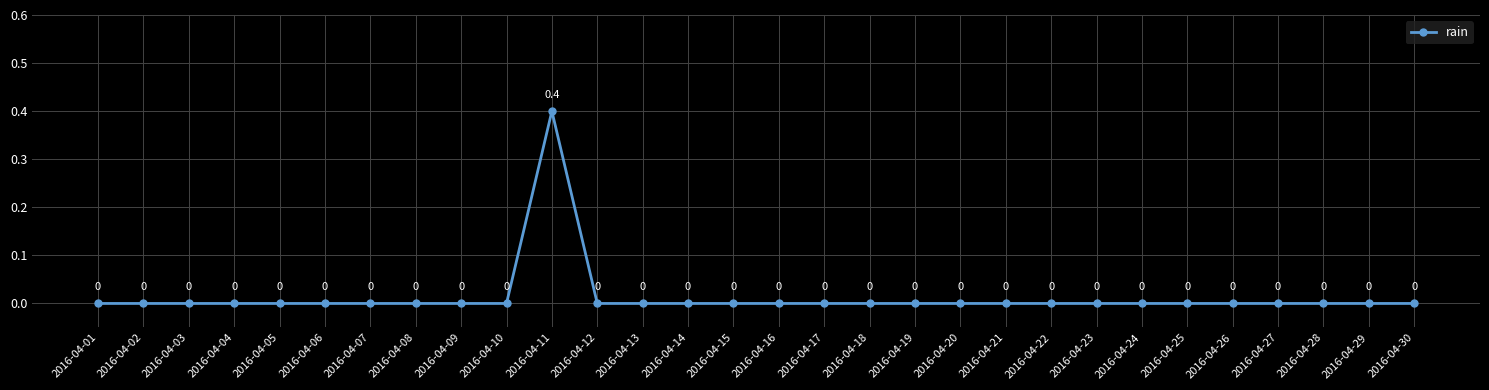

Does the chart display data point markers on the line(s)?

Yes